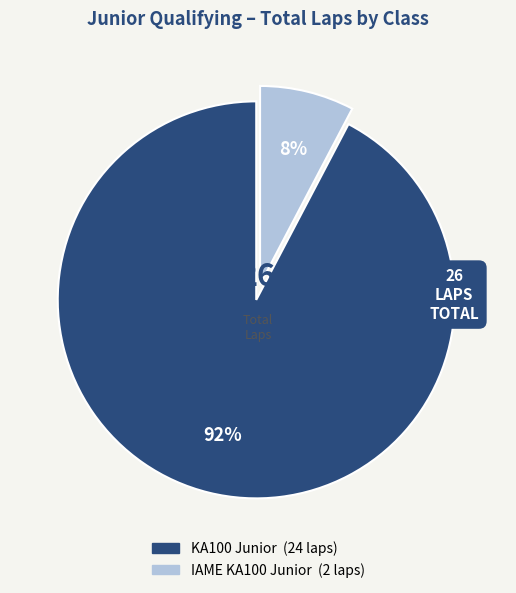

Is the sum of IAME KA100 Junior and KA100 Junior greater than half?

Yes